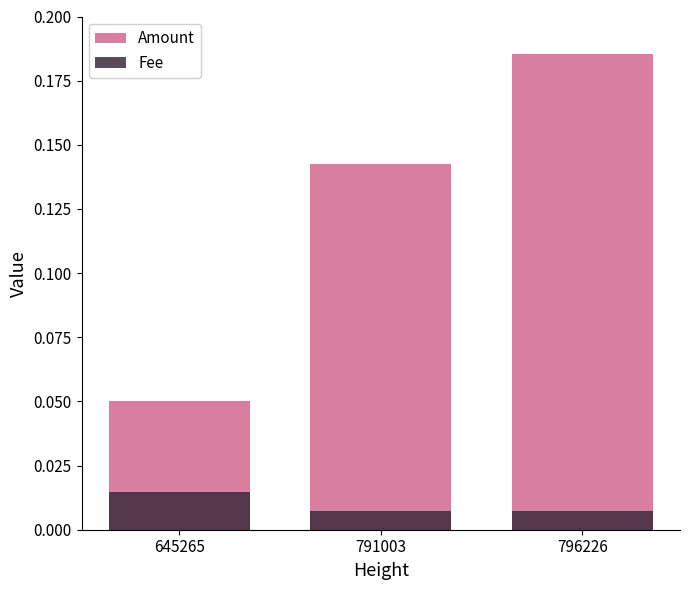

Reading left to right, transcribe all the data shown in this chart.

Amount: 645265=0.1	791003=0.1	796226=0.2
Fee: 645265=0.0	791003=0.0	796226=0.0